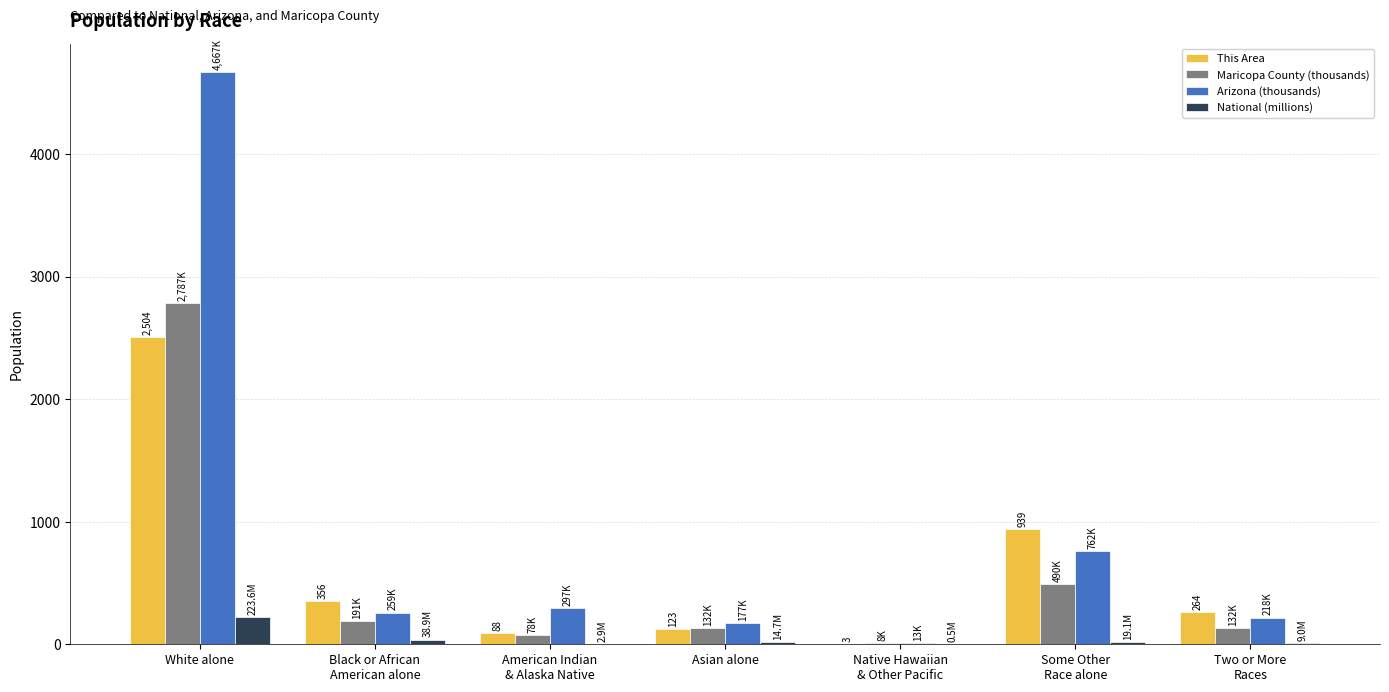

Which series has the widest spread of values?

Arizona (thousands)